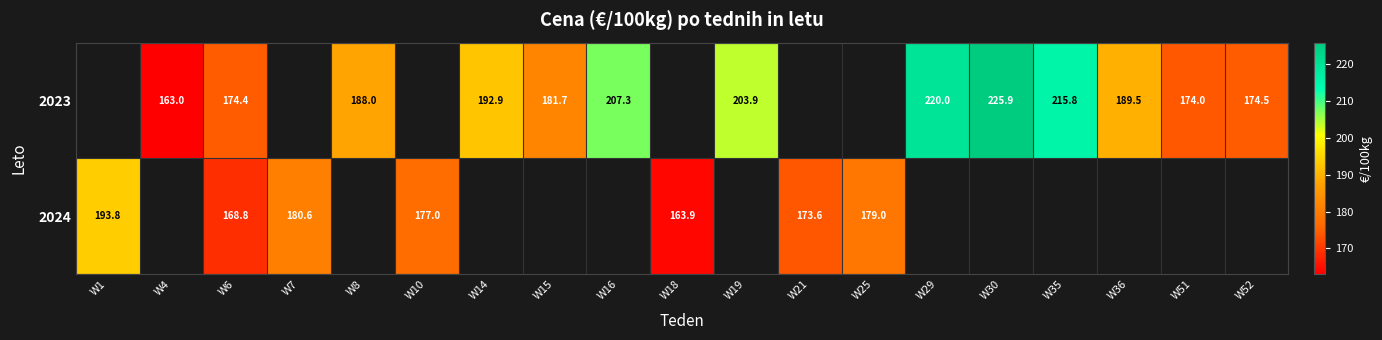

How many categories are shown in the chart?

19